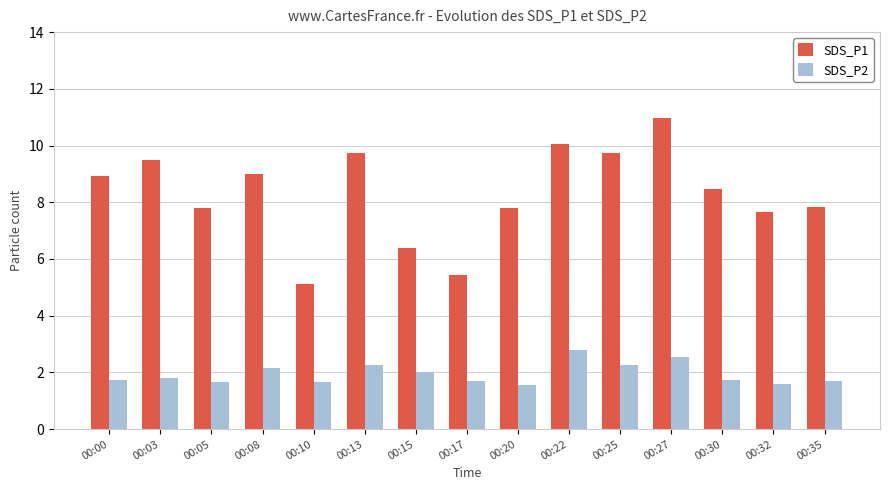

What is the minimum value for SDS_P1?

5.1